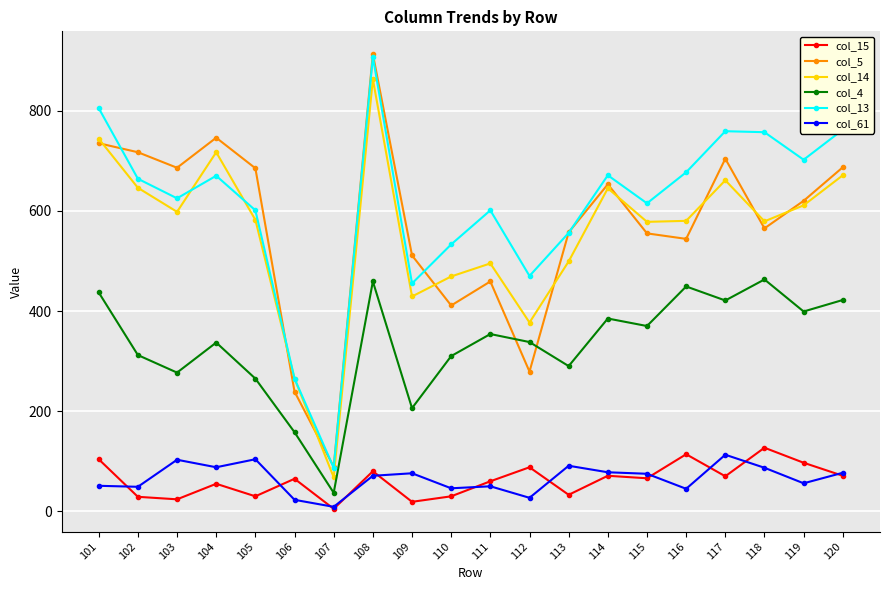

At which category does col_13 reach its first local peak?

104